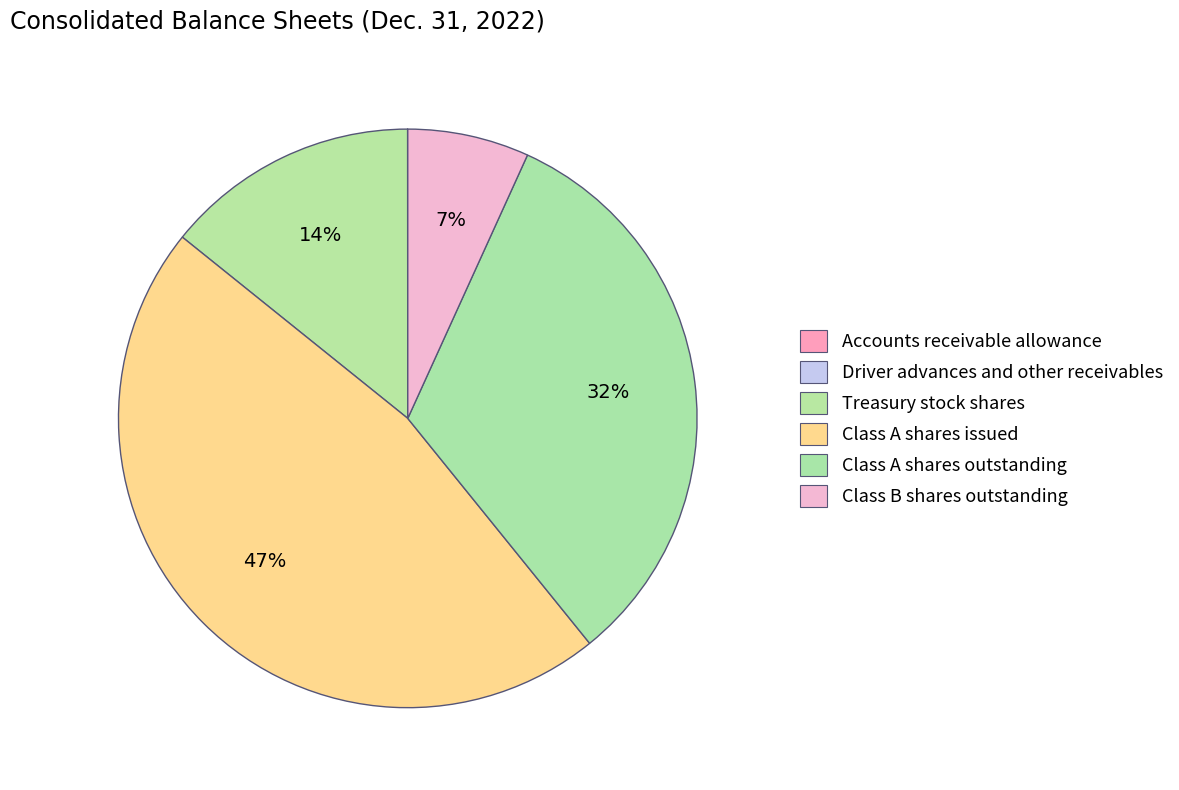

What is the smallest slice in the pie chart?

Driver advances and other receivables